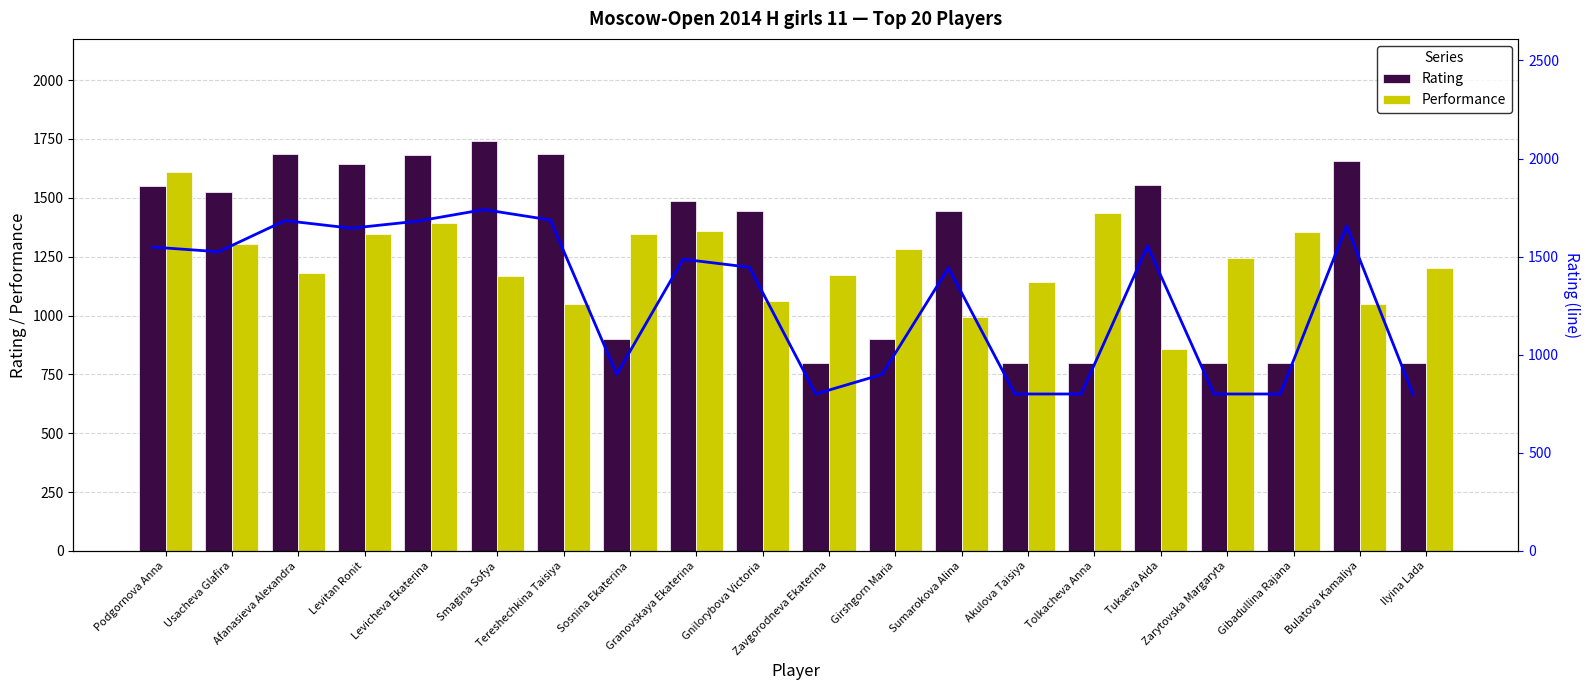

True or false: Performance has a value of 1304 at Usacheva Glafira.

True